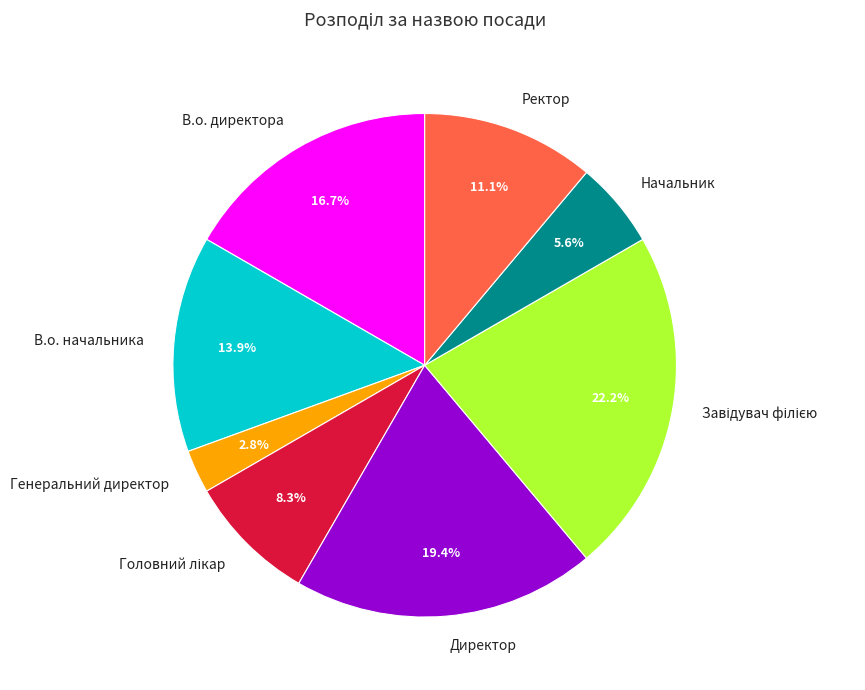

Which category has the smallest portion of the pie?

Генеральний директор